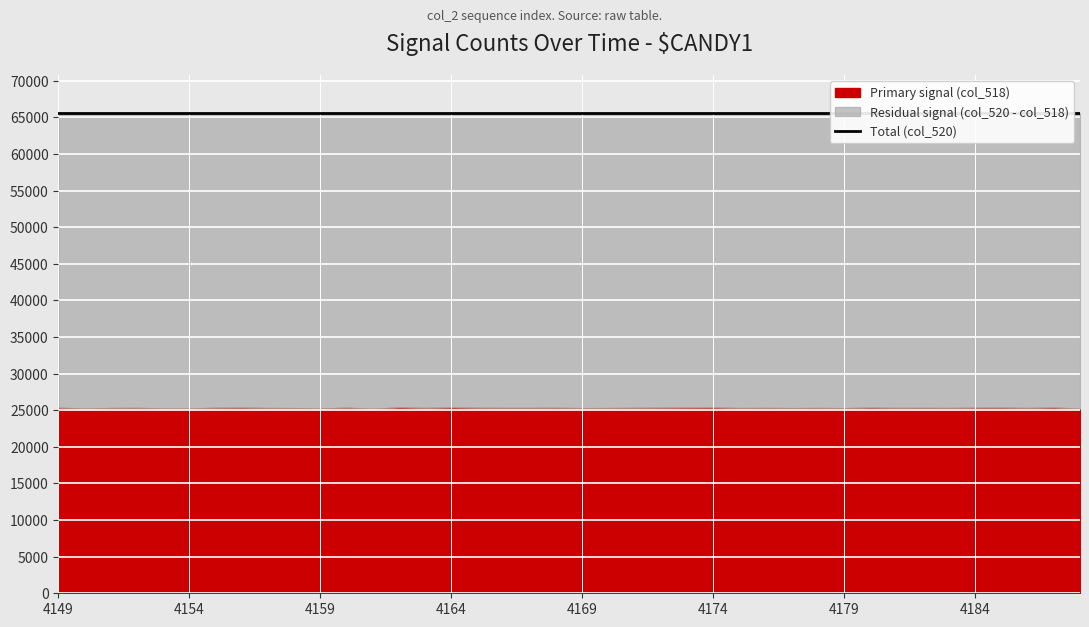

Rank the categories by col_518 value from lowest to highest.

4161, 4188, 4150, 4159, 4153, 4154, 4179, 4169, 4177, 4158, 4175, 4170, 4157, 4151, 4183, 4186, 4178, 4181, 4176, 4163, 4167, 4166, 4152, 4182, 4171, 4168, 4155, 4165, 4184, 4160, 4172, 4185, 4149, 4180, 4156, 4173, 4187, 4174, 4164, 4162